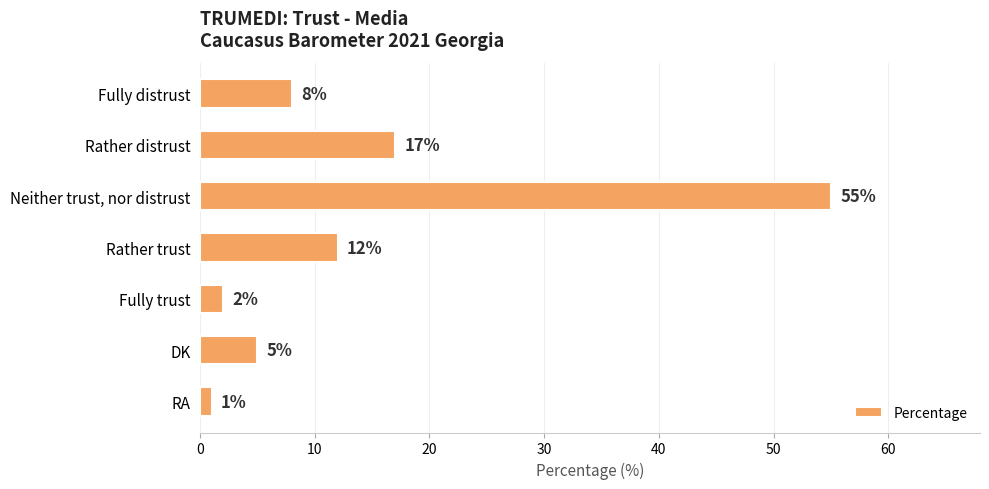

Reading top to bottom, extract all data points from this chart.

8	17	55	12	2	5	1